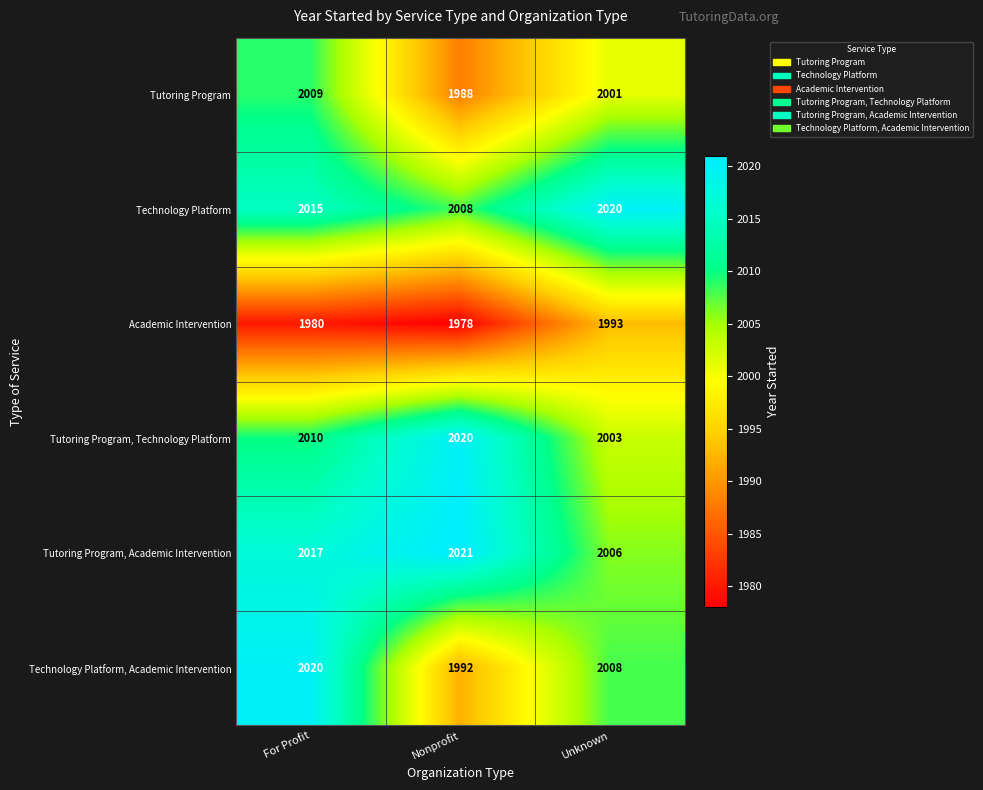

At which category does the chart reach its peak across all series?

Nonprofit